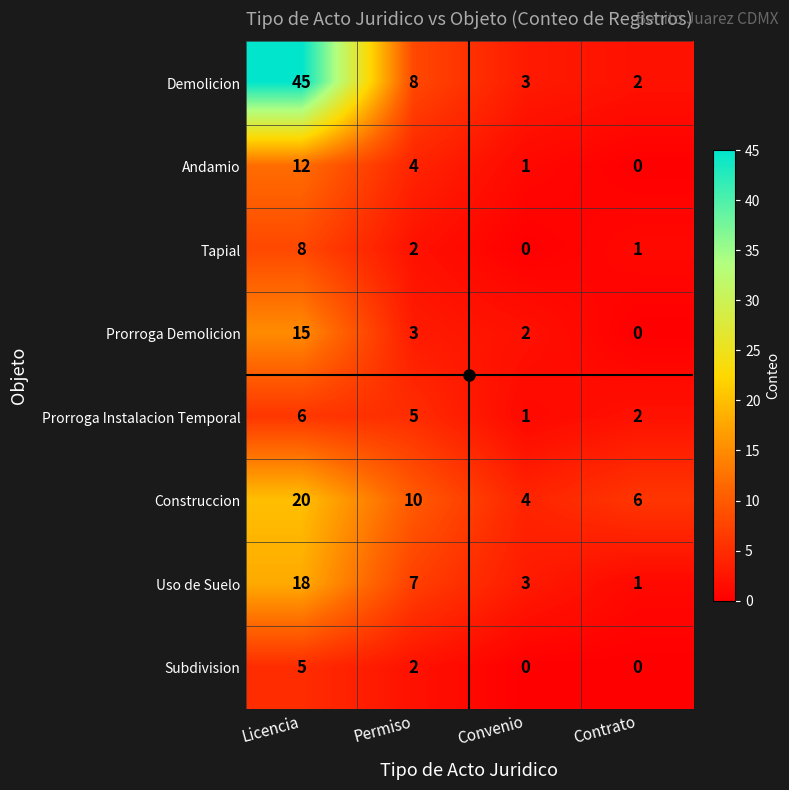

List the labels in order of Construccion value, smallest first.

Convenio, Contrato, Permiso, Licencia